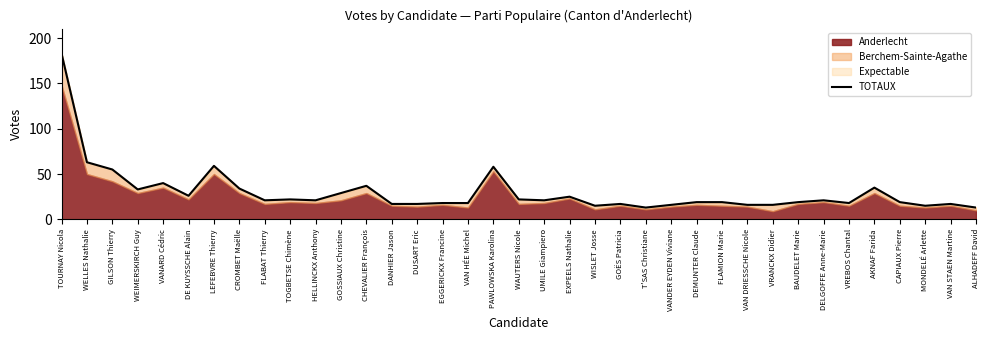

At which category does the data reach its first local valley?

WEIMERSKIRCH Guy